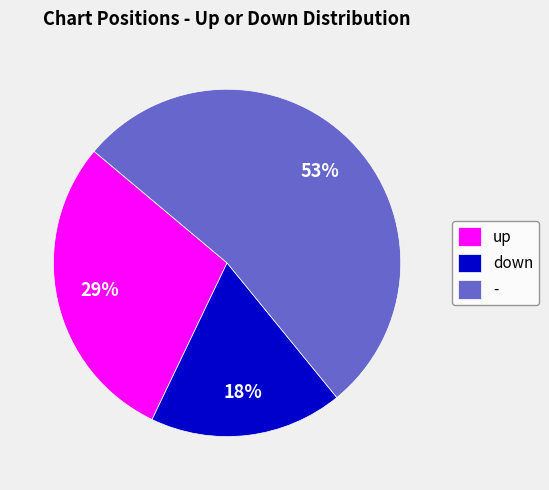

To the nearest percent, what is the difference between the largest and smallest slice percentages?

35%